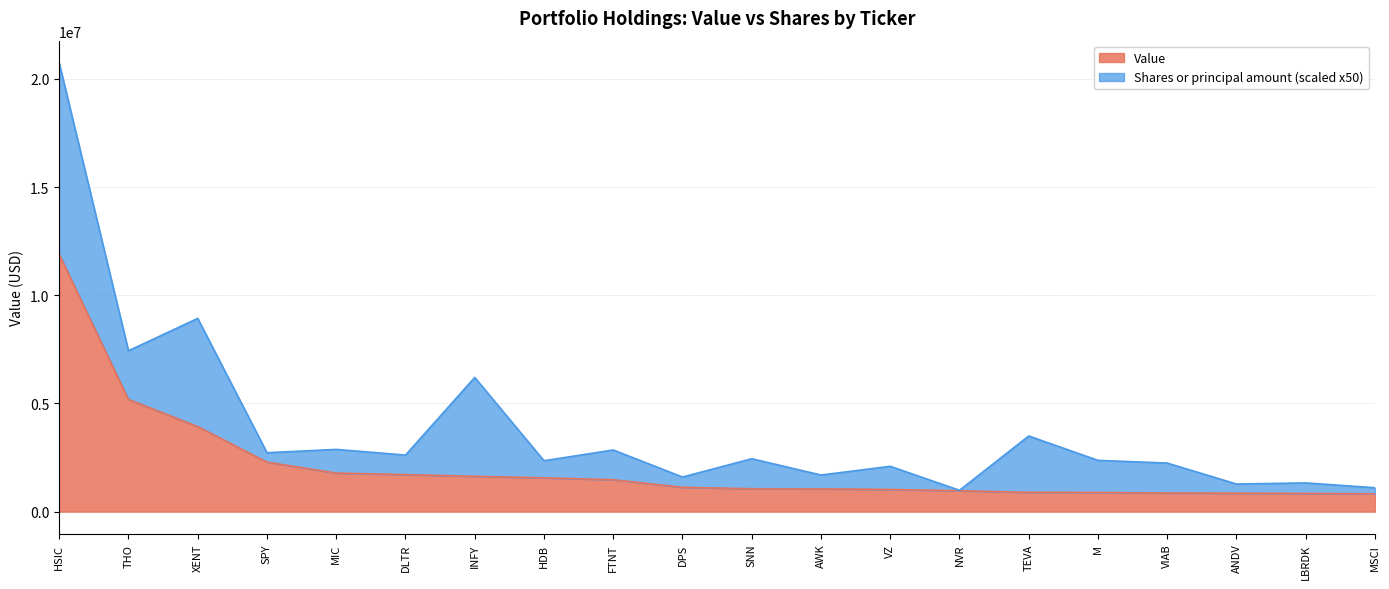

The chart shows a value of 731007 at DPS. True or false?

False